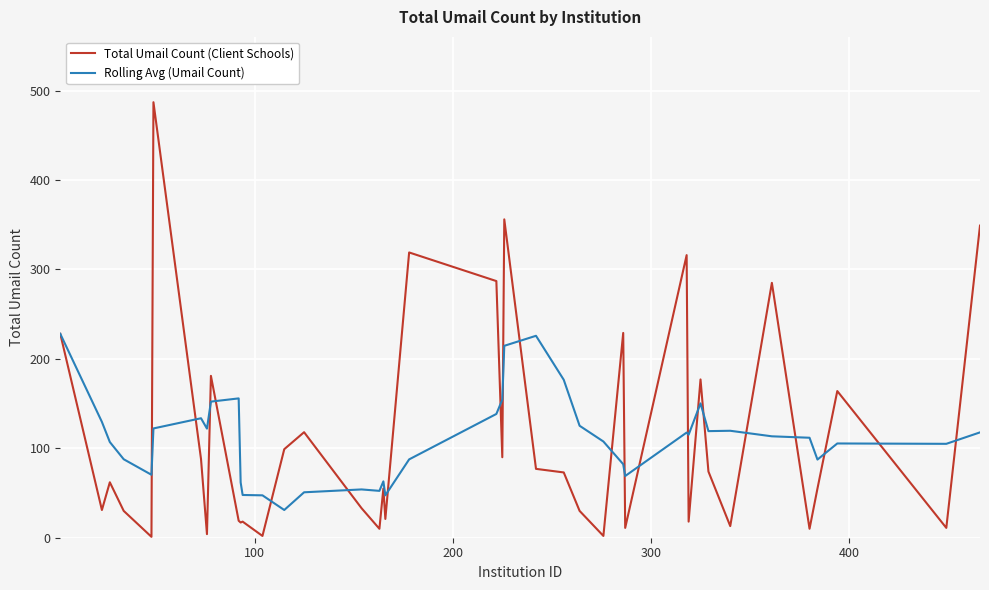

What is the average value of the Rolling Avg (Umail Count) series?

110.2